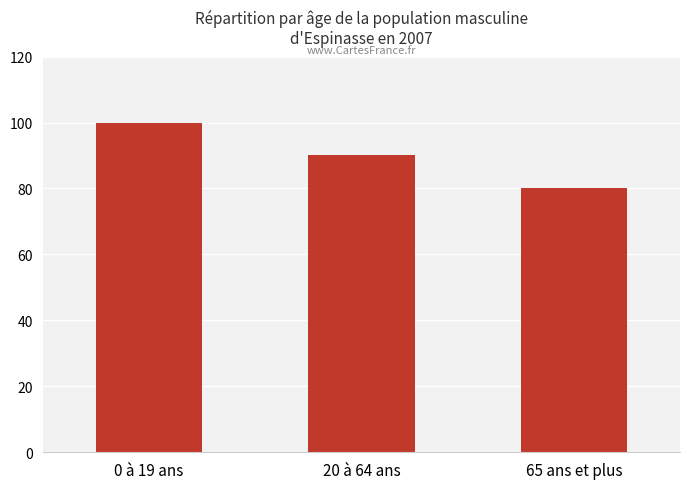

What is the difference between the values at 0 à 19 ans and 65 ans et plus?

20